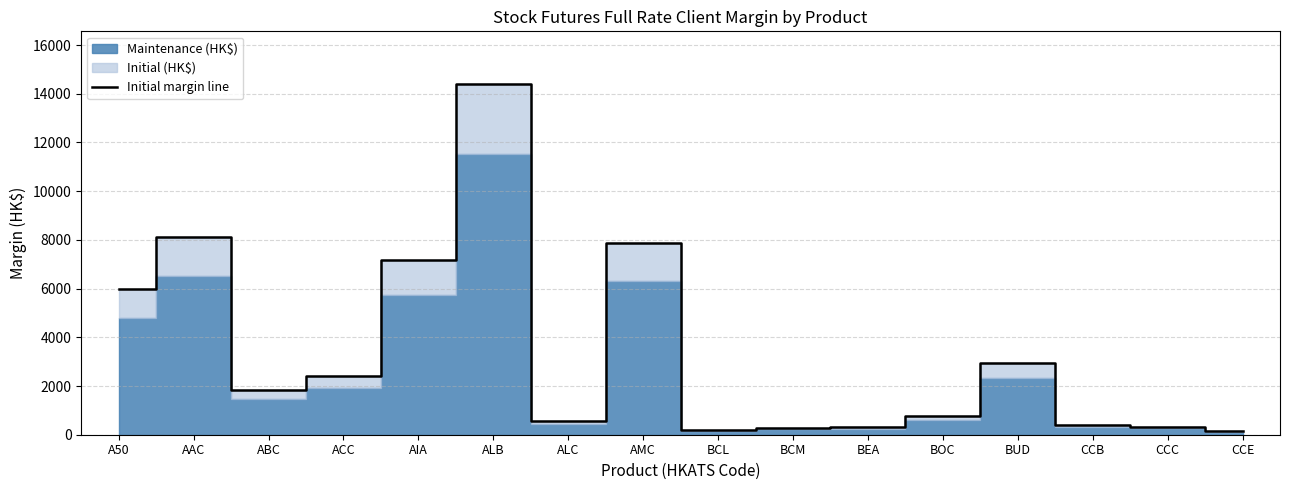

Between ALB and AMC, which is larger?

ALB